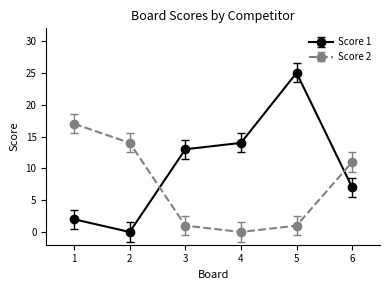

What is the difference between the Score 1 values at 4 and 2?

14